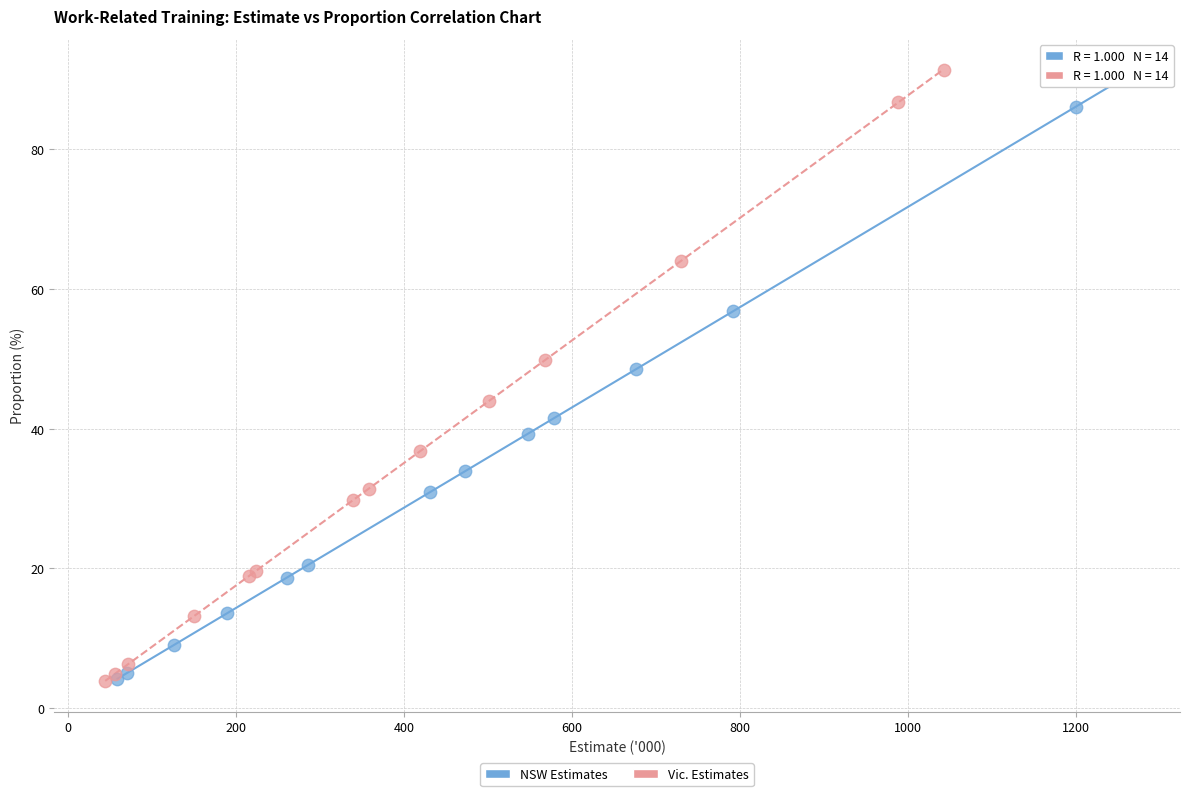

Which series has the widest spread of Y values?

Vic. Estimates